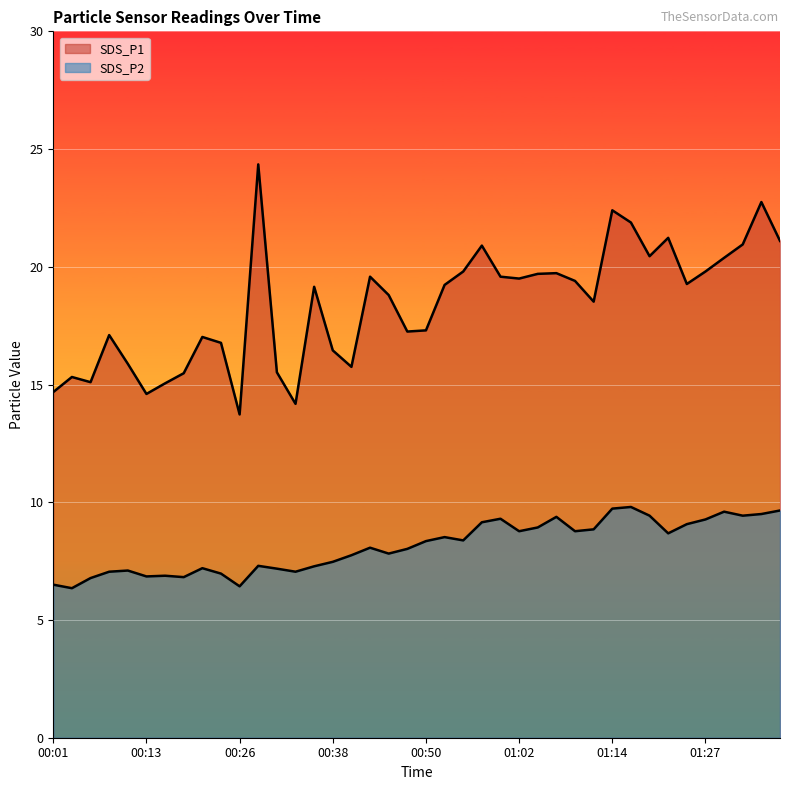

What is the label of the 20th point from the right?

00:50